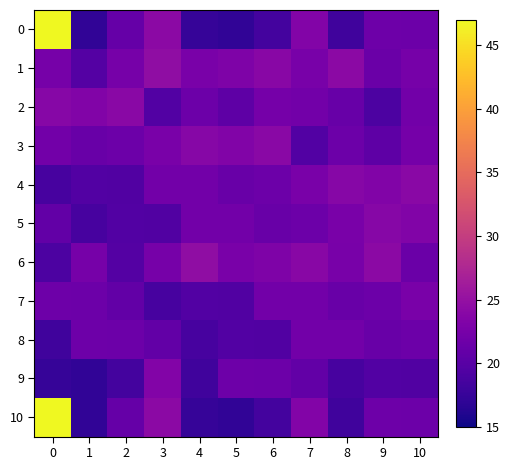

How many distinct data groups are displayed?

11